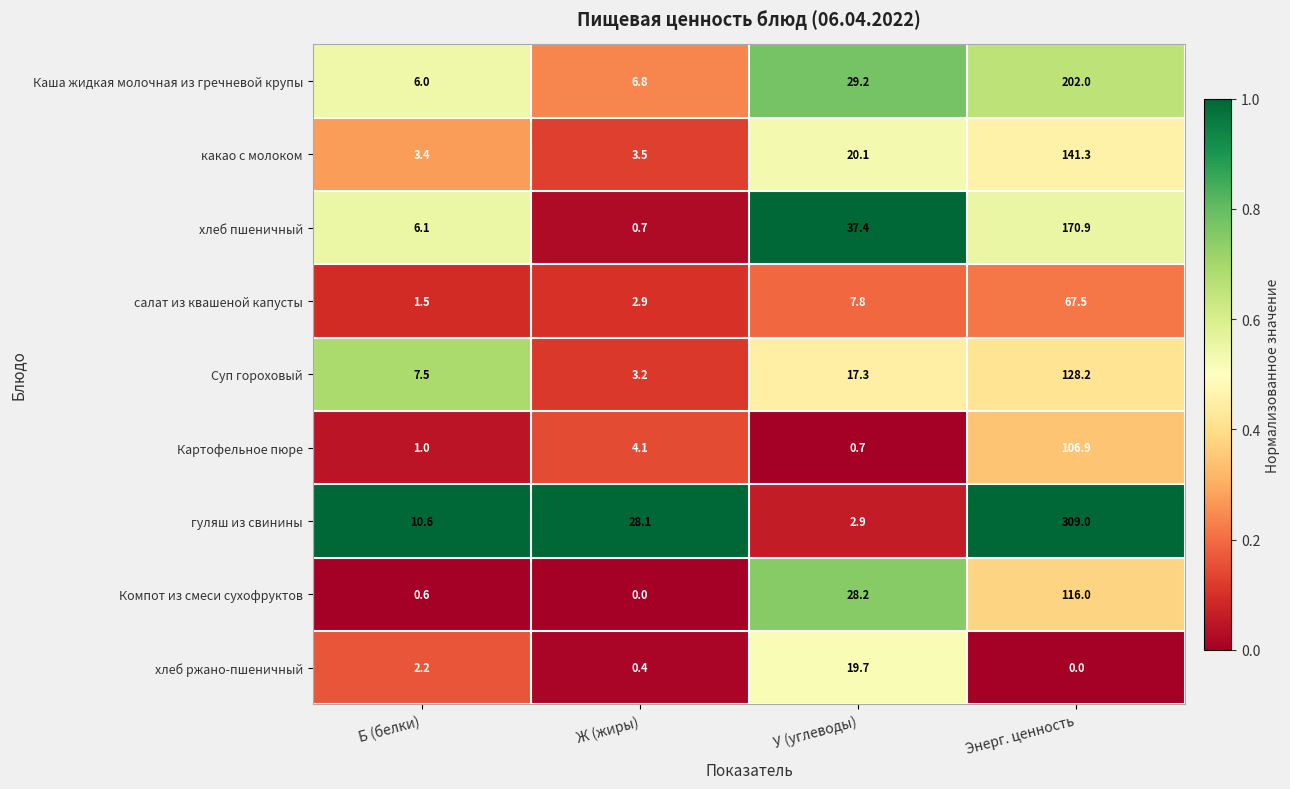

What is the sum of the салат из квашеной капусты values at Энерг. ценность and Ж (жиры)?

70.4